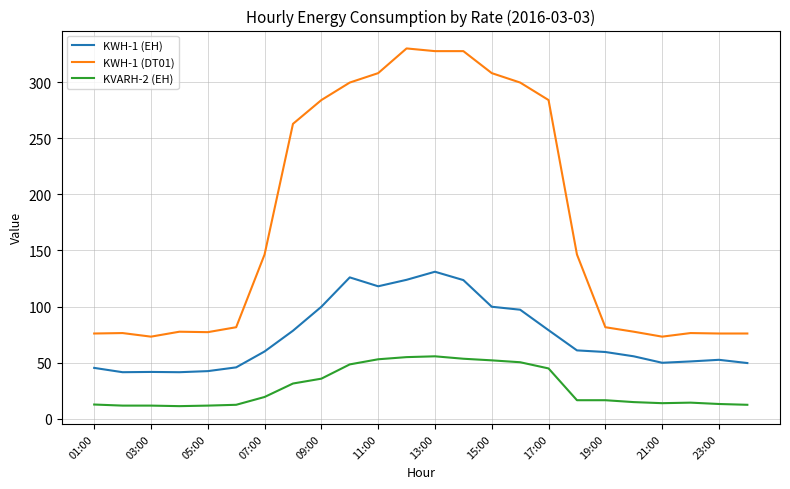

What is the minimum value shown in the chart?

11.3